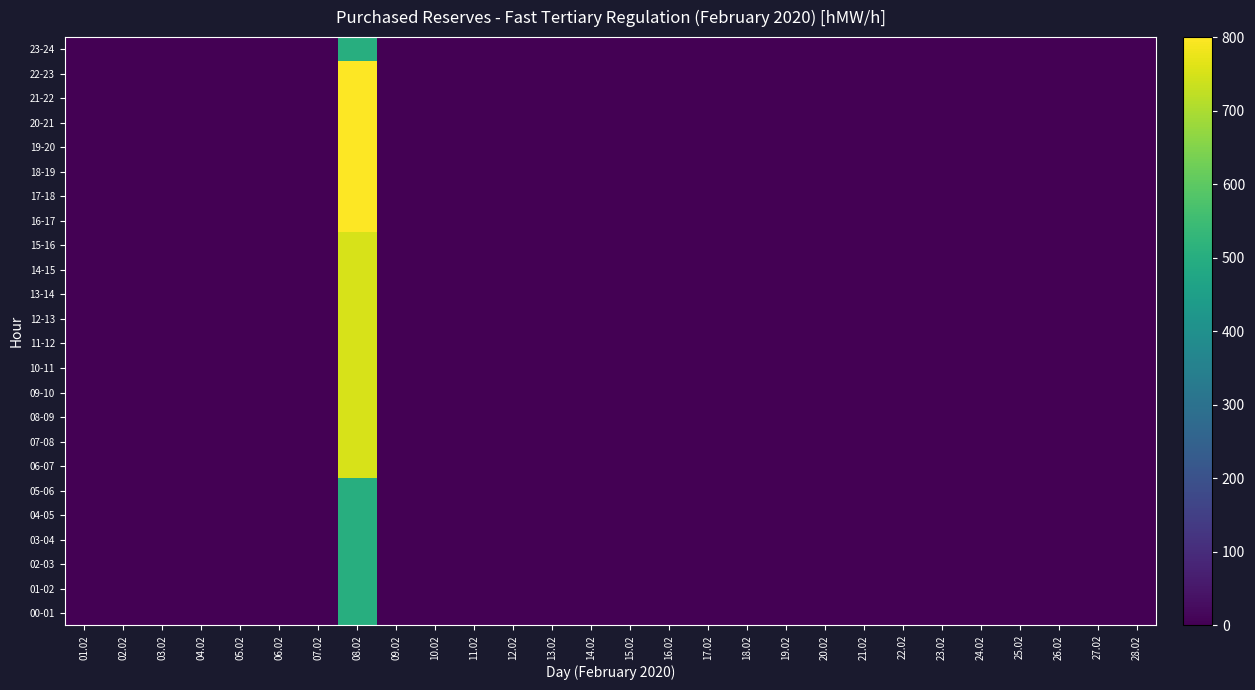

Reading right to left, what are all the values shown in this chart?

00-01: 28.02=0	27.02=0	26.02=0	25.02=0	24.02=0	23.02=0	22.02=0	21.02=0	20.02=0	19.02=0	18.02=0	17.02=0	16.02=0	15.02=0	14.02=0	13.02=0	12.02=0	11.02=0	10.02=0	09.02=0	08.02=500	07.02=0	06.02=0	05.02=0	04.02=0	03.02=0	02.02=0	01.02=0
01-02: 28.02=0	27.02=0	26.02=0	25.02=0	24.02=0	23.02=0	22.02=0	21.02=0	20.02=0	19.02=0	18.02=0	17.02=0	16.02=0	15.02=0	14.02=0	13.02=0	12.02=0	11.02=0	10.02=0	09.02=0	08.02=500	07.02=0	06.02=0	05.02=0	04.02=0	03.02=0	02.02=0	01.02=0
02-03: 28.02=0	27.02=0	26.02=0	25.02=0	24.02=0	23.02=0	22.02=0	21.02=0	20.02=0	19.02=0	18.02=0	17.02=0	16.02=0	15.02=0	14.02=0	13.02=0	12.02=0	11.02=0	10.02=0	09.02=0	08.02=500	07.02=0	06.02=0	05.02=0	04.02=0	03.02=0	02.02=0	01.02=0
03-04: 28.02=0	27.02=0	26.02=0	25.02=0	24.02=0	23.02=0	22.02=0	21.02=0	20.02=0	19.02=0	18.02=0	17.02=0	16.02=0	15.02=0	14.02=0	13.02=0	12.02=0	11.02=0	10.02=0	09.02=0	08.02=500	07.02=0	06.02=0	05.02=0	04.02=0	03.02=0	02.02=0	01.02=0
04-05: 28.02=0	27.02=0	26.02=0	25.02=0	24.02=0	23.02=0	22.02=0	21.02=0	20.02=0	19.02=0	18.02=0	17.02=0	16.02=0	15.02=0	14.02=0	13.02=0	12.02=0	11.02=0	10.02=0	09.02=0	08.02=500	07.02=0	06.02=0	05.02=0	04.02=0	03.02=0	02.02=0	01.02=0
05-06: 28.02=0	27.02=0	26.02=0	25.02=0	24.02=0	23.02=0	22.02=0	21.02=0	20.02=0	19.02=0	18.02=0	17.02=0	16.02=0	15.02=0	14.02=0	13.02=0	12.02=0	11.02=0	10.02=0	09.02=0	08.02=500	07.02=0	06.02=0	05.02=0	04.02=0	03.02=0	02.02=0	01.02=0
06-07: 28.02=0	27.02=0	26.02=0	25.02=0	24.02=0	23.02=0	22.02=0	21.02=0	20.02=0	19.02=0	18.02=0	17.02=0	16.02=0	15.02=0	14.02=0	13.02=0	12.02=0	11.02=0	10.02=0	09.02=0	08.02=750	07.02=0	06.02=0	05.02=0	04.02=0	03.02=0	02.02=0	01.02=0
07-08: 28.02=0	27.02=0	26.02=0	25.02=0	24.02=0	23.02=0	22.02=0	21.02=0	20.02=0	19.02=0	18.02=0	17.02=0	16.02=0	15.02=0	14.02=0	13.02=0	12.02=0	11.02=0	10.02=0	09.02=0	08.02=750	07.02=0	06.02=0	05.02=0	04.02=0	03.02=0	02.02=0	01.02=0
08-09: 28.02=0	27.02=0	26.02=0	25.02=0	24.02=0	23.02=0	22.02=0	21.02=0	20.02=0	19.02=0	18.02=0	17.02=0	16.02=0	15.02=0	14.02=0	13.02=0	12.02=0	11.02=0	10.02=0	09.02=0	08.02=750	07.02=0	06.02=0	05.02=0	04.02=0	03.02=0	02.02=0	01.02=0
09-10: 28.02=0	27.02=0	26.02=0	25.02=0	24.02=0	23.02=0	22.02=0	21.02=0	20.02=0	19.02=0	18.02=0	17.02=0	16.02=0	15.02=0	14.02=0	13.02=0	12.02=0	11.02=0	10.02=0	09.02=0	08.02=750	07.02=0	06.02=0	05.02=0	04.02=0	03.02=0	02.02=0	01.02=0
10-11: 28.02=0	27.02=0	26.02=0	25.02=0	24.02=0	23.02=0	22.02=0	21.02=0	20.02=0	19.02=0	18.02=0	17.02=0	16.02=0	15.02=0	14.02=0	13.02=0	12.02=0	11.02=0	10.02=0	09.02=0	08.02=750	07.02=0	06.02=0	05.02=0	04.02=0	03.02=0	02.02=0	01.02=0
11-12: 28.02=0	27.02=0	26.02=0	25.02=0	24.02=0	23.02=0	22.02=0	21.02=0	20.02=0	19.02=0	18.02=0	17.02=0	16.02=0	15.02=0	14.02=0	13.02=0	12.02=0	11.02=0	10.02=0	09.02=0	08.02=750	07.02=0	06.02=0	05.02=0	04.02=0	03.02=0	02.02=0	01.02=0
12-13: 28.02=0	27.02=0	26.02=0	25.02=0	24.02=0	23.02=0	22.02=0	21.02=0	20.02=0	19.02=0	18.02=0	17.02=0	16.02=0	15.02=0	14.02=0	13.02=0	12.02=0	11.02=0	10.02=0	09.02=0	08.02=750	07.02=0	06.02=0	05.02=0	04.02=0	03.02=0	02.02=0	01.02=0
13-14: 28.02=0	27.02=0	26.02=0	25.02=0	24.02=0	23.02=0	22.02=0	21.02=0	20.02=0	19.02=0	18.02=0	17.02=0	16.02=0	15.02=0	14.02=0	13.02=0	12.02=0	11.02=0	10.02=0	09.02=0	08.02=750	07.02=0	06.02=0	05.02=0	04.02=0	03.02=0	02.02=0	01.02=0
14-15: 28.02=0	27.02=0	26.02=0	25.02=0	24.02=0	23.02=0	22.02=0	21.02=0	20.02=0	19.02=0	18.02=0	17.02=0	16.02=0	15.02=0	14.02=0	13.02=0	12.02=0	11.02=0	10.02=0	09.02=0	08.02=750	07.02=0	06.02=0	05.02=0	04.02=0	03.02=0	02.02=0	01.02=0
15-16: 28.02=0	27.02=0	26.02=0	25.02=0	24.02=0	23.02=0	22.02=0	21.02=0	20.02=0	19.02=0	18.02=0	17.02=0	16.02=0	15.02=0	14.02=0	13.02=0	12.02=0	11.02=0	10.02=0	09.02=0	08.02=750	07.02=0	06.02=0	05.02=0	04.02=0	03.02=0	02.02=0	01.02=0
16-17: 28.02=0	27.02=0	26.02=0	25.02=0	24.02=0	23.02=0	22.02=0	21.02=0	20.02=0	19.02=0	18.02=0	17.02=0	16.02=0	15.02=0	14.02=0	13.02=0	12.02=0	11.02=0	10.02=0	09.02=0	08.02=800	07.02=0	06.02=0	05.02=0	04.02=0	03.02=0	02.02=0	01.02=0
17-18: 28.02=0	27.02=0	26.02=0	25.02=0	24.02=0	23.02=0	22.02=0	21.02=0	20.02=0	19.02=0	18.02=0	17.02=0	16.02=0	15.02=0	14.02=0	13.02=0	12.02=0	11.02=0	10.02=0	09.02=0	08.02=800	07.02=0	06.02=0	05.02=0	04.02=0	03.02=0	02.02=0	01.02=0
18-19: 28.02=0	27.02=0	26.02=0	25.02=0	24.02=0	23.02=0	22.02=0	21.02=0	20.02=0	19.02=0	18.02=0	17.02=0	16.02=0	15.02=0	14.02=0	13.02=0	12.02=0	11.02=0	10.02=0	09.02=0	08.02=800	07.02=0	06.02=0	05.02=0	04.02=0	03.02=0	02.02=0	01.02=0
19-20: 28.02=0	27.02=0	26.02=0	25.02=0	24.02=0	23.02=0	22.02=0	21.02=0	20.02=0	19.02=0	18.02=0	17.02=0	16.02=0	15.02=0	14.02=0	13.02=0	12.02=0	11.02=0	10.02=0	09.02=0	08.02=800	07.02=0	06.02=0	05.02=0	04.02=0	03.02=0	02.02=0	01.02=0
20-21: 28.02=0	27.02=0	26.02=0	25.02=0	24.02=0	23.02=0	22.02=0	21.02=0	20.02=0	19.02=0	18.02=0	17.02=0	16.02=0	15.02=0	14.02=0	13.02=0	12.02=0	11.02=0	10.02=0	09.02=0	08.02=800	07.02=0	06.02=0	05.02=0	04.02=0	03.02=0	02.02=0	01.02=0
21-22: 28.02=0	27.02=0	26.02=0	25.02=0	24.02=0	23.02=0	22.02=0	21.02=0	20.02=0	19.02=0	18.02=0	17.02=0	16.02=0	15.02=0	14.02=0	13.02=0	12.02=0	11.02=0	10.02=0	09.02=0	08.02=800	07.02=0	06.02=0	05.02=0	04.02=0	03.02=0	02.02=0	01.02=0
22-23: 28.02=0	27.02=0	26.02=0	25.02=0	24.02=0	23.02=0	22.02=0	21.02=0	20.02=0	19.02=0	18.02=0	17.02=0	16.02=0	15.02=0	14.02=0	13.02=0	12.02=0	11.02=0	10.02=0	09.02=0	08.02=800	07.02=0	06.02=0	05.02=0	04.02=0	03.02=0	02.02=0	01.02=0
23-24: 28.02=0	27.02=0	26.02=0	25.02=0	24.02=0	23.02=0	22.02=0	21.02=0	20.02=0	19.02=0	18.02=0	17.02=0	16.02=0	15.02=0	14.02=0	13.02=0	12.02=0	11.02=0	10.02=0	09.02=0	08.02=500	07.02=0	06.02=0	05.02=0	04.02=0	03.02=0	02.02=0	01.02=0